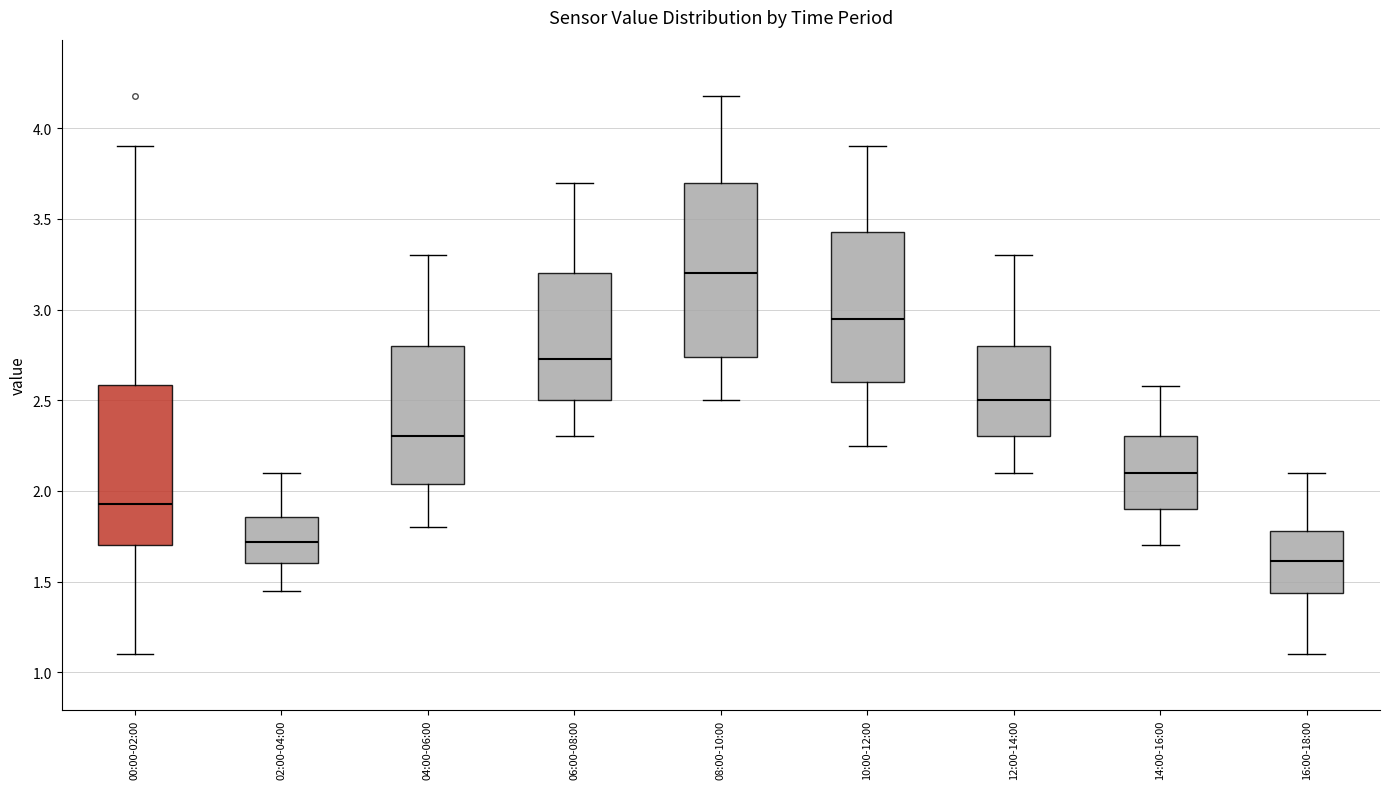

Reading left to right, transcribe this box plot: for each box, give where its median line is, the range the box spans, and where its two whiskers end, as read against the y-axis. The values are not printed on the chart, so give them approximately, as read against the axis.

00:00-02:00: median 1.95, box 1.70 to 2.60, whiskers 1.10 to 3.90
02:00-04:00: median 1.70, box 1.60 to 1.85, whiskers 1.45 to 2.10
04:00-06:00: median 2.30, box 2.05 to 2.80, whiskers 1.80 to 3.30
06:00-08:00: median 2.75, box 2.50 to 3.20, whiskers 2.30 to 3.70
08:00-10:00: median 3.20, box 2.75 to 3.70, whiskers 2.50 to 4.20
10:00-12:00: median 2.95, box 2.60 to 3.45, whiskers 2.25 to 3.90
12:00-14:00: median 2.50, box 2.30 to 2.80, whiskers 2.10 to 3.30
14:00-16:00: median 2.10, box 1.90 to 2.30, whiskers 1.70 to 2.60
16:00-18:00: median 1.60, box 1.45 to 1.80, whiskers 1.10 to 2.10